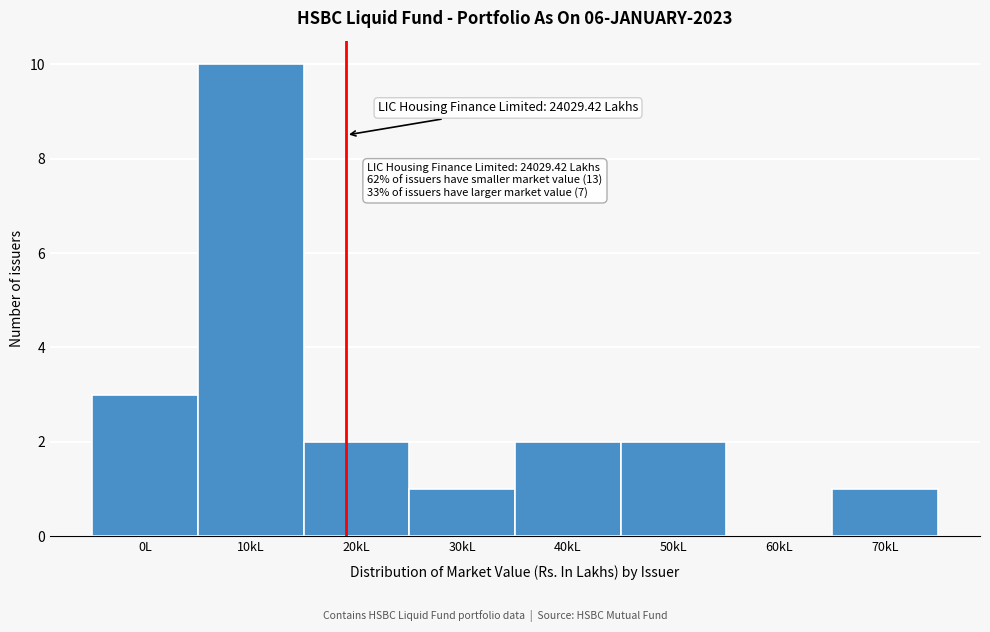

Reading right to left, list all the values displayed in this chart.

70kL=1	60kL=0	50kL=2	40kL=2	30kL=1	20kL=2	10kL=10	0L=3